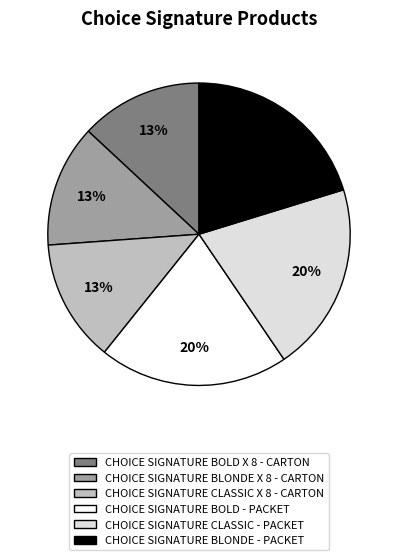

To the nearest percent, what portion does CHOICE SIGNATURE BOLD X 8 - CARTON represent?

13%